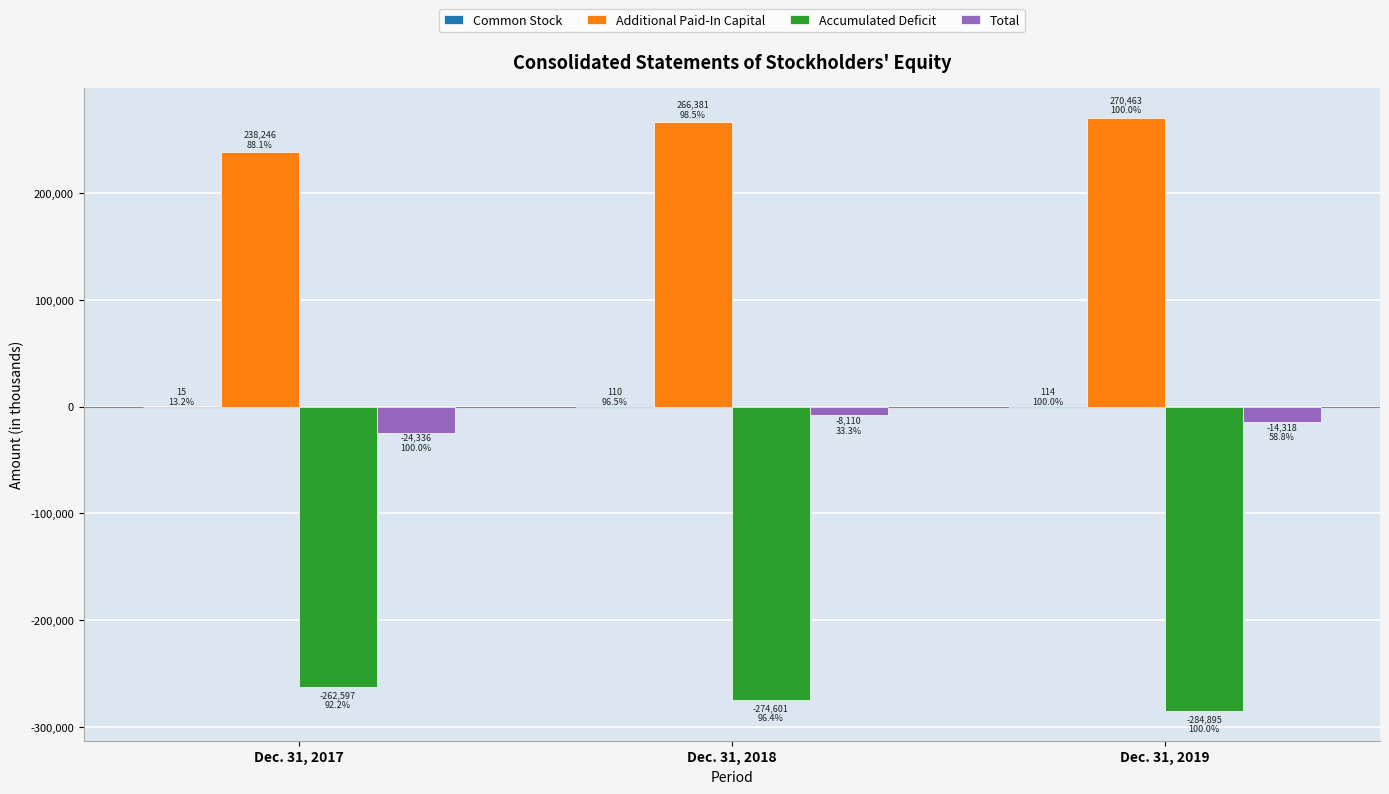

Which series has the largest total across all categories?

Additional Paid-In Capital